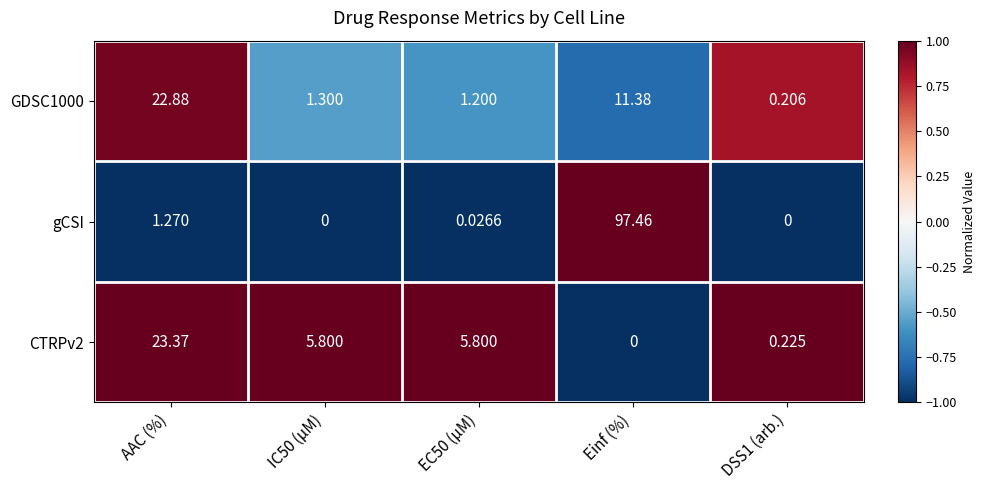

At which category is the sum across all series the highest?

Einf (%)